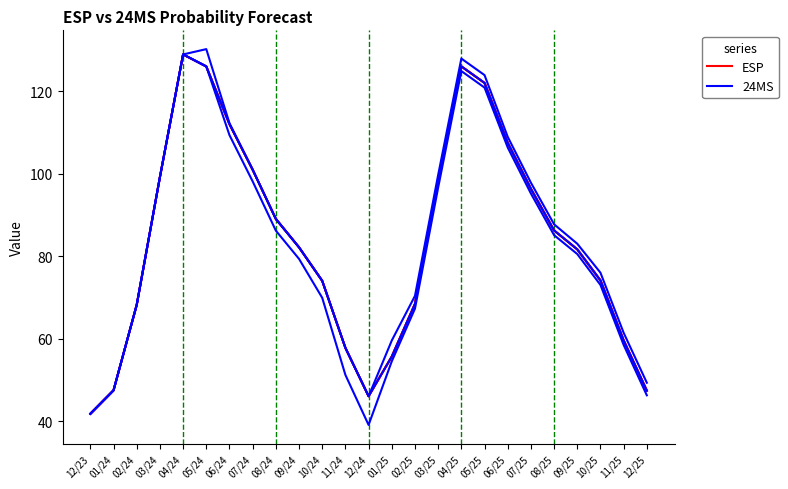

What is the sum of the ESP values at 09/24 and 04/24?

211.1